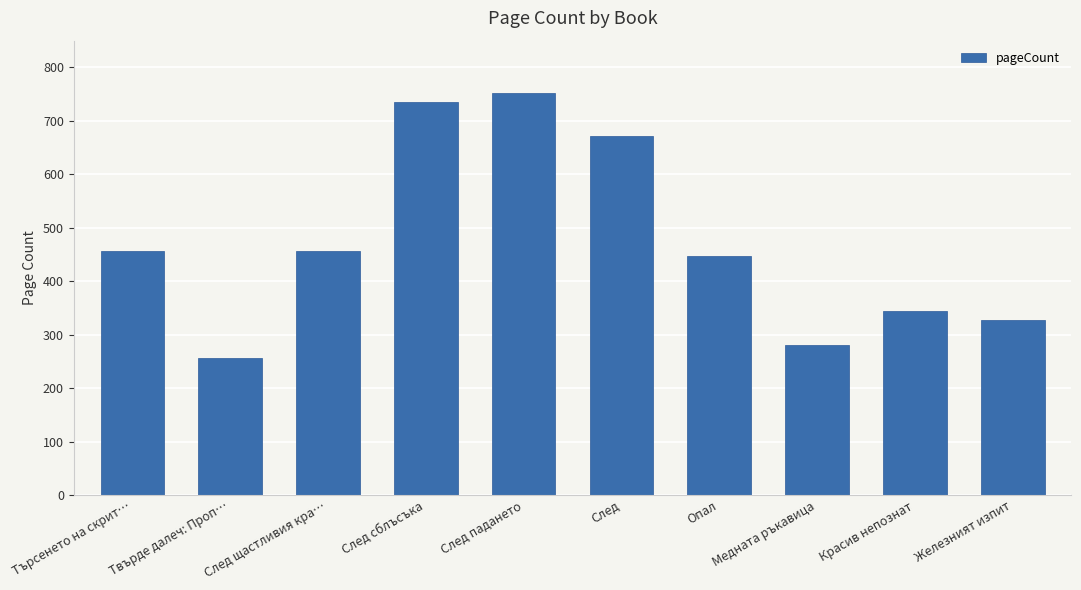

What is the value of the 1st bar from the left?

456